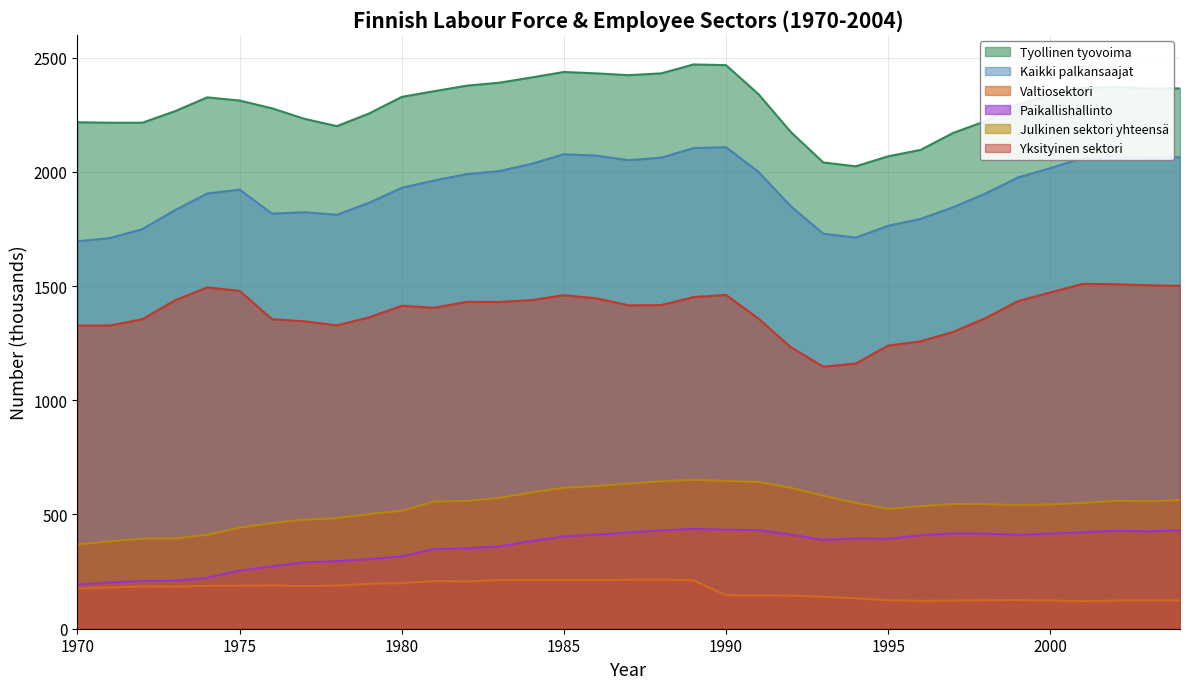

What is the value of the Yksityinen sektori point at the 22nd from the left?

1357.5